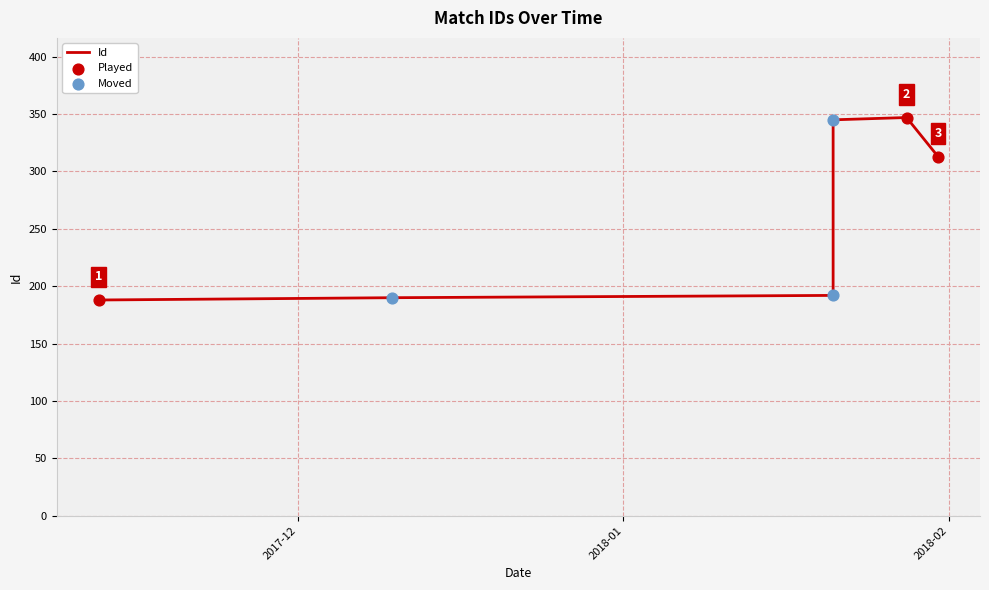

What is the change in value from 2018-01-21 to 2018-01-21?

+153